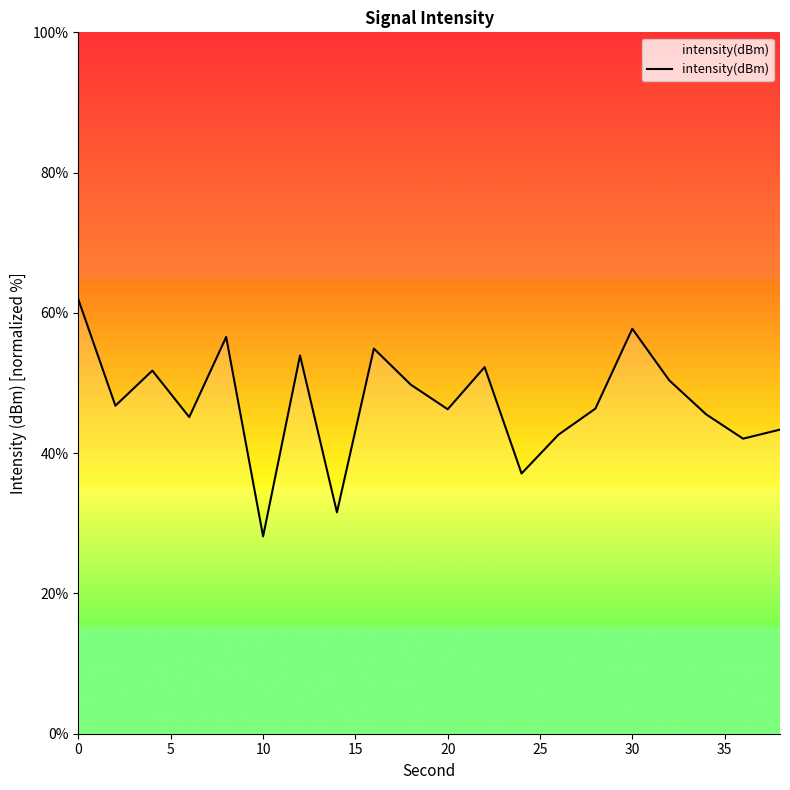

What is the smallest value displayed?

28.1